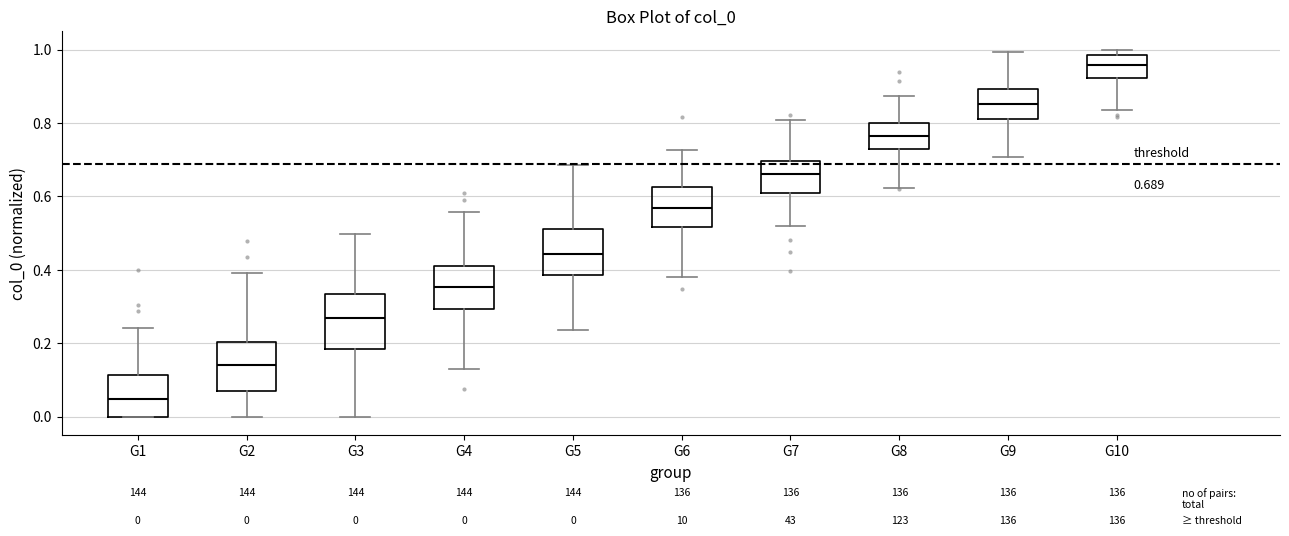

Which box's median line is the highest?

G10